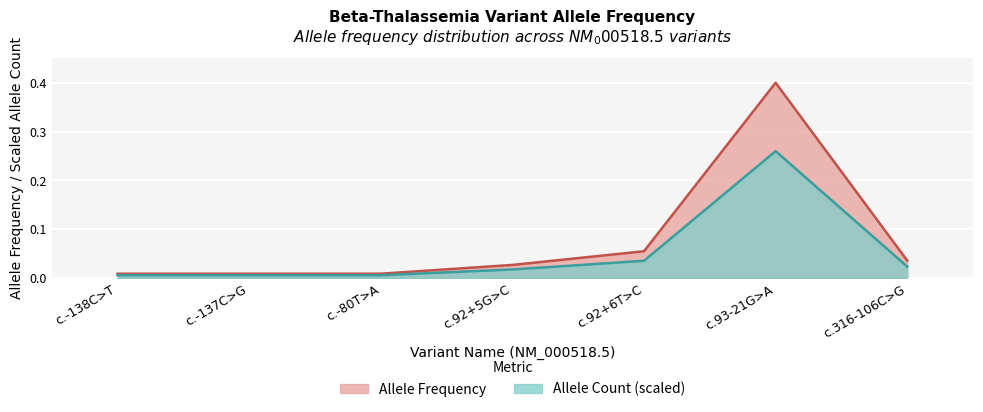

Reading left to right, list all the values displayed in this chart.

c.-138C>T=0.0	c.-137C>G=0.0	c.-80T>A=0.0	c.92+5G>C=0.0	c.92+6T>C=0.1	c.93-21G>A=0.4	c.316-106C>G=0.0